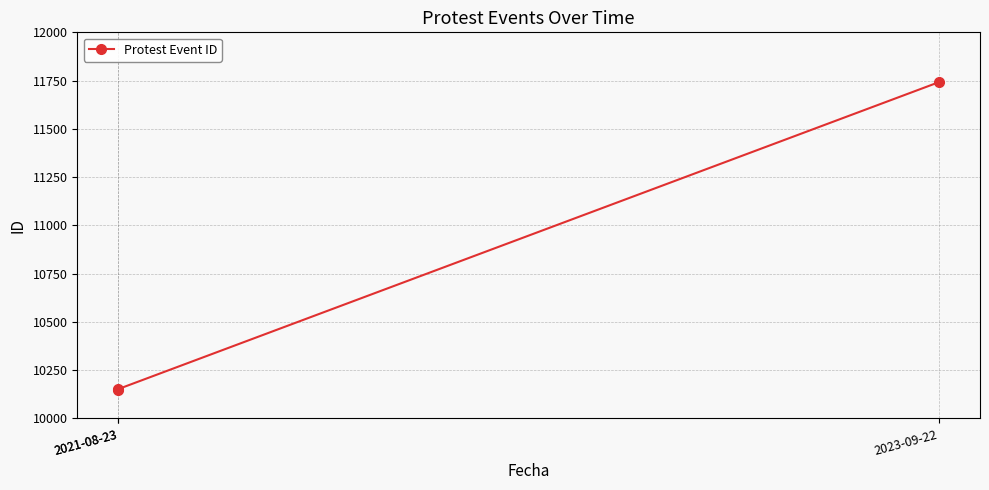

Which label corresponds to the largest value in the chart?

2023-09-22